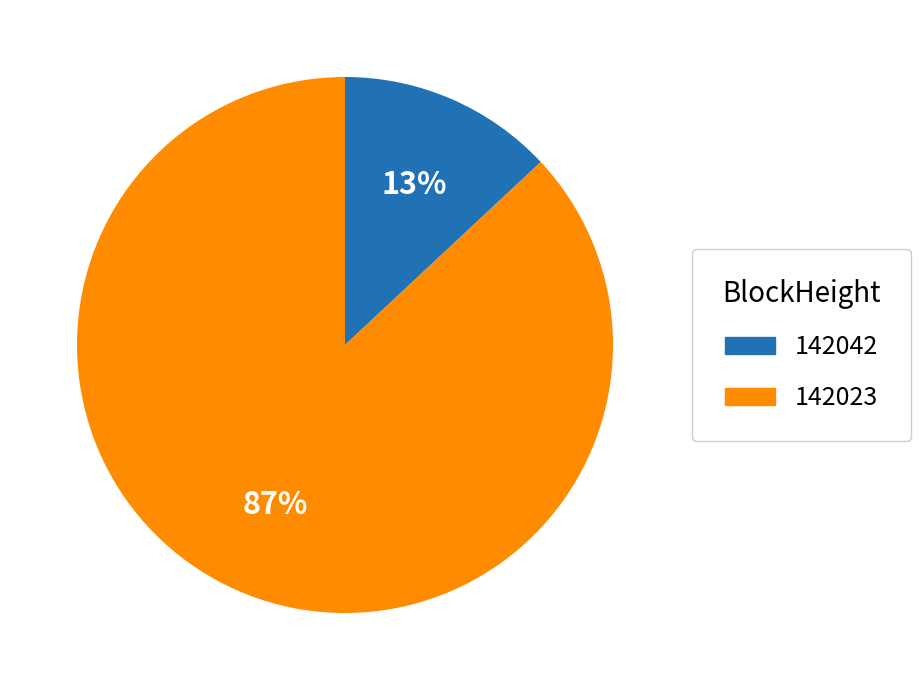

True or false: 142042 accounts for 13% of the total.

True